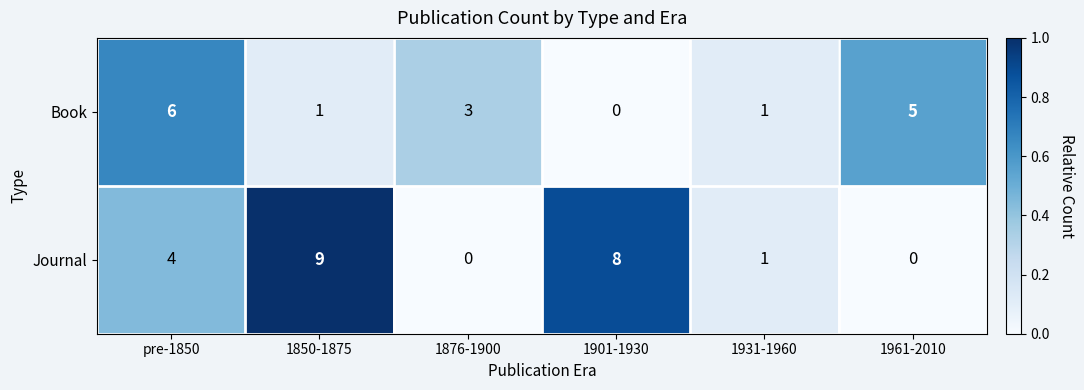

What is the average value of the Book series?

3